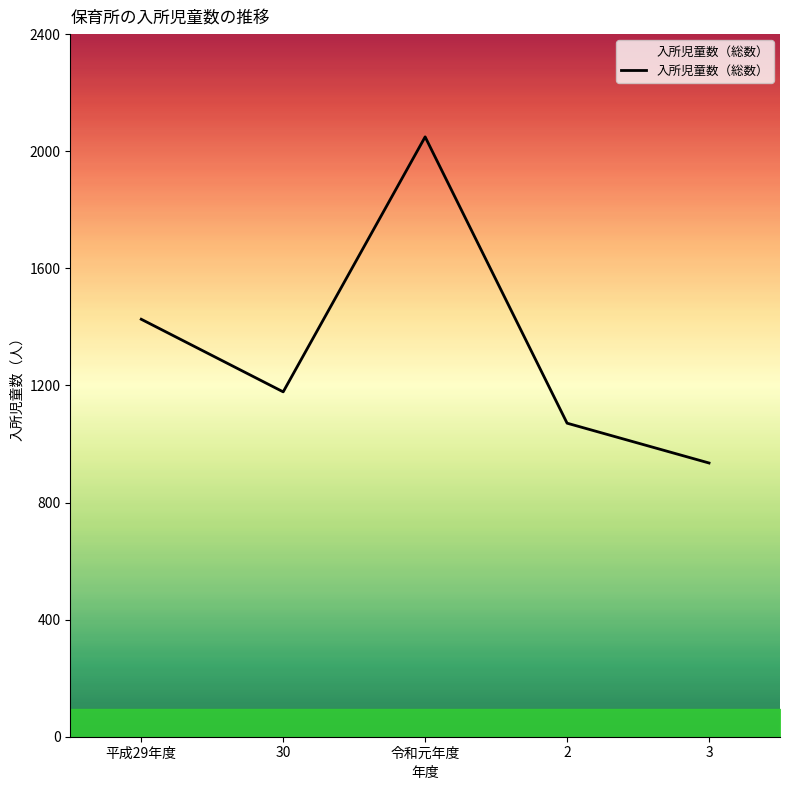

How many values are below 1178?

2